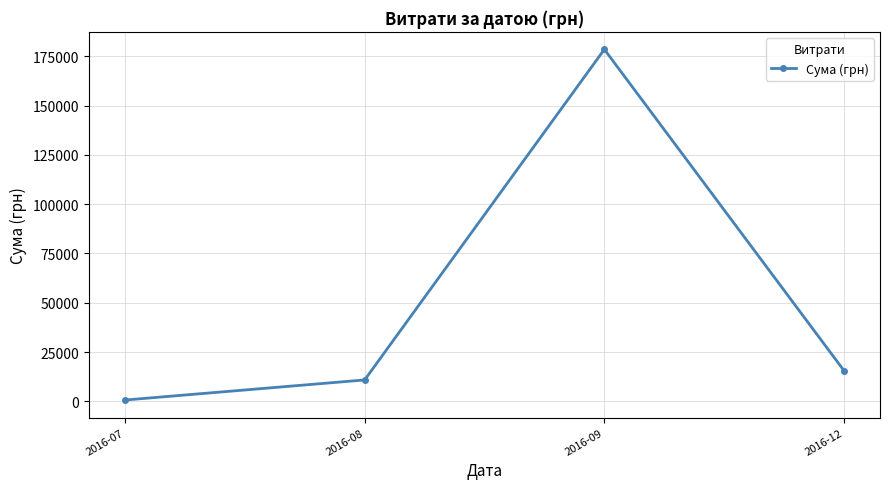

What is the smallest value displayed?

648.4